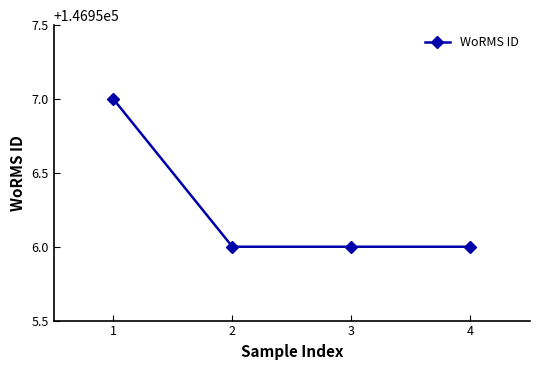

True or false: the data shows 196591 at 1.

False